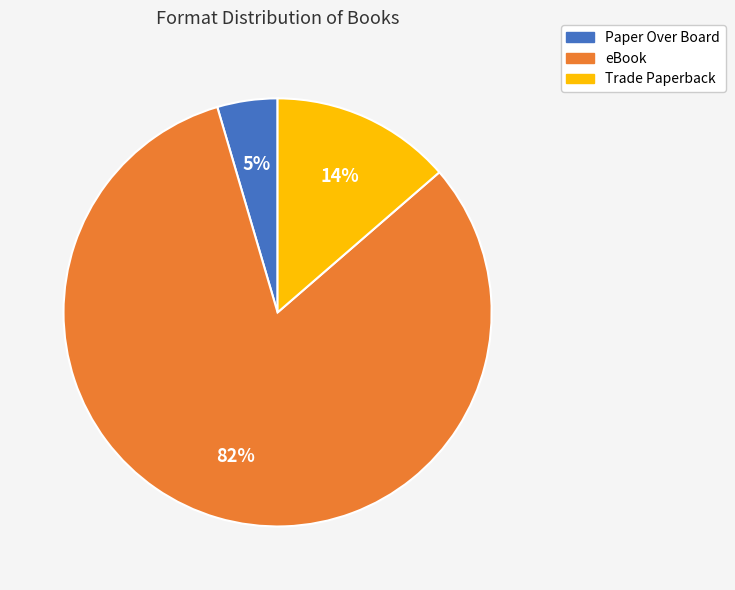

To the nearest percent, what is the combined percentage of Trade Paperback and eBook?

95%